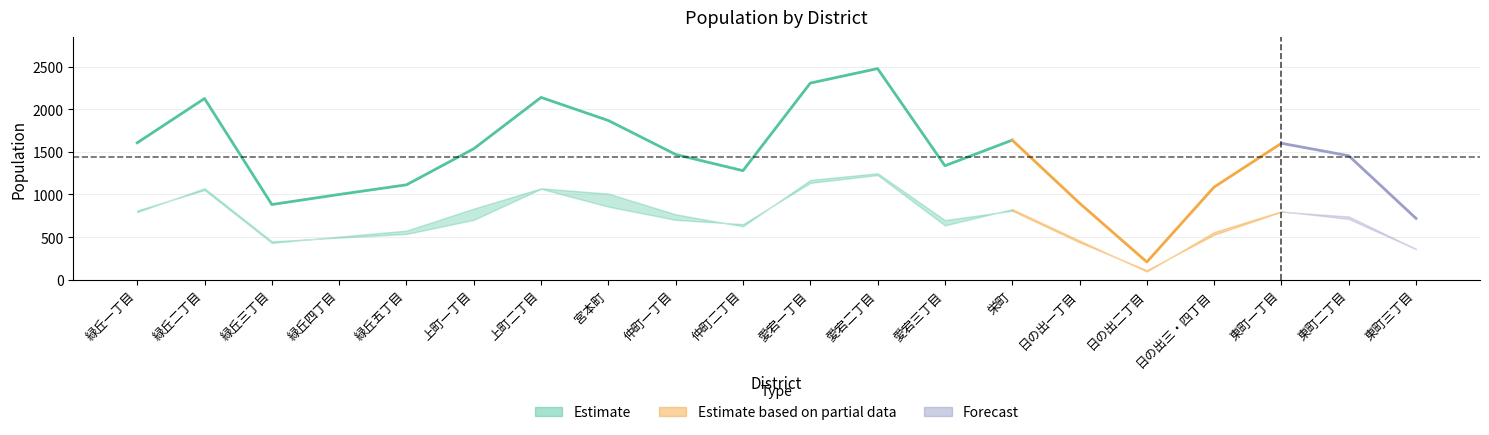

True or false: 総合計 has a value of 2460 at 緑丘一丁目.

False